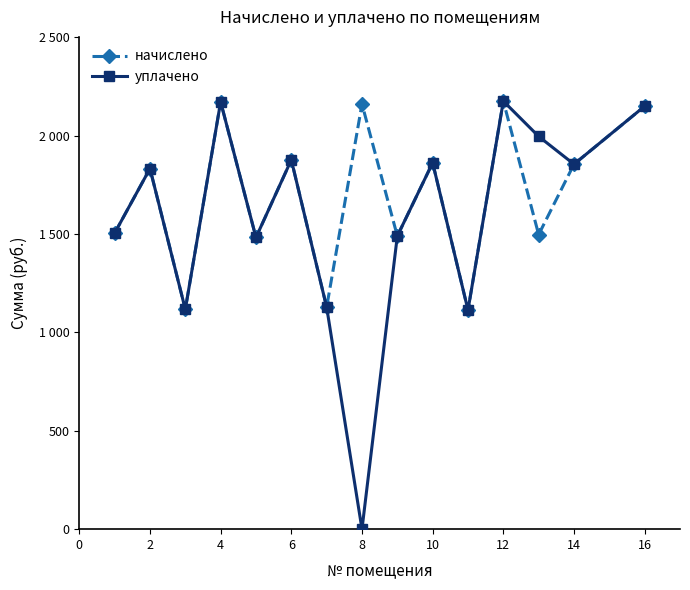

True or false: начислено and уплачено intersect in this chart.

False